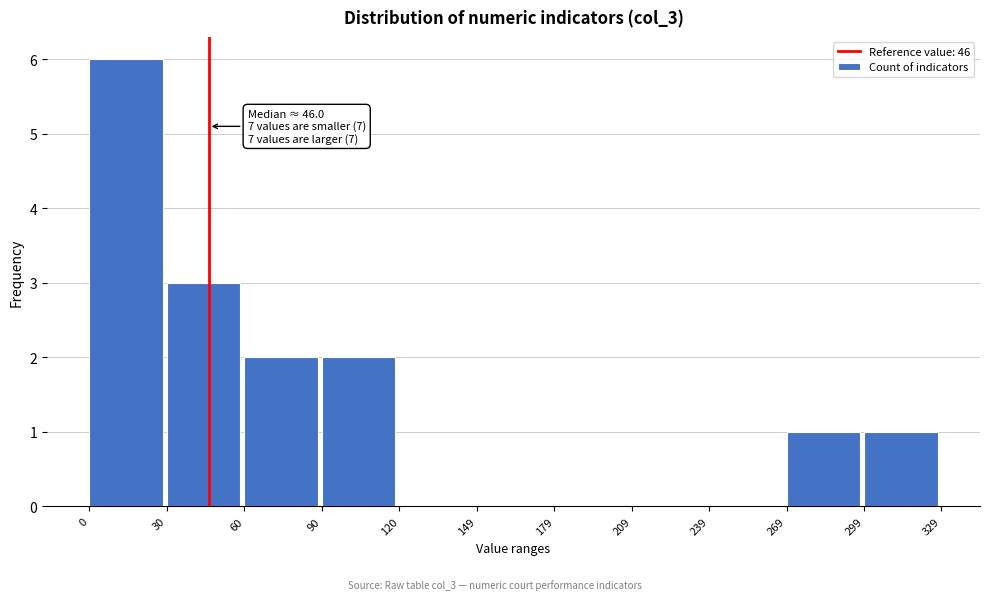

Which range on the x-axis has the tallest bar?

0 to 30